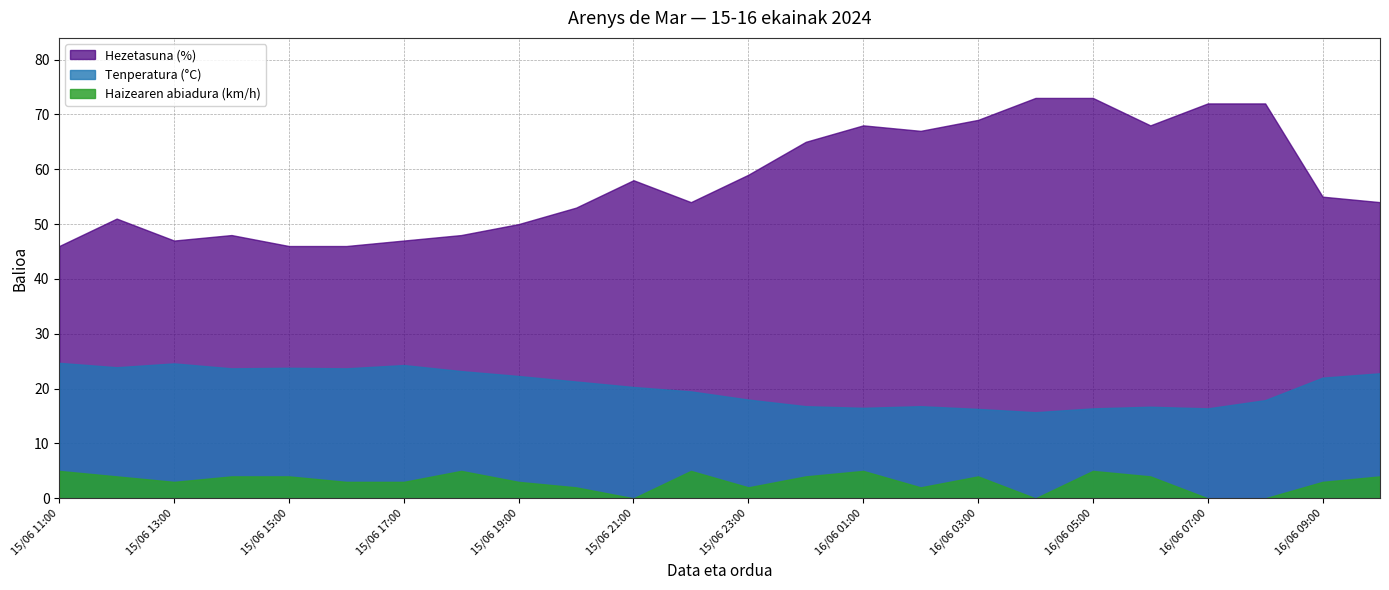

The Tenperatura (°C) series shows 12.5 at 15/06 22:00. True or false?

False